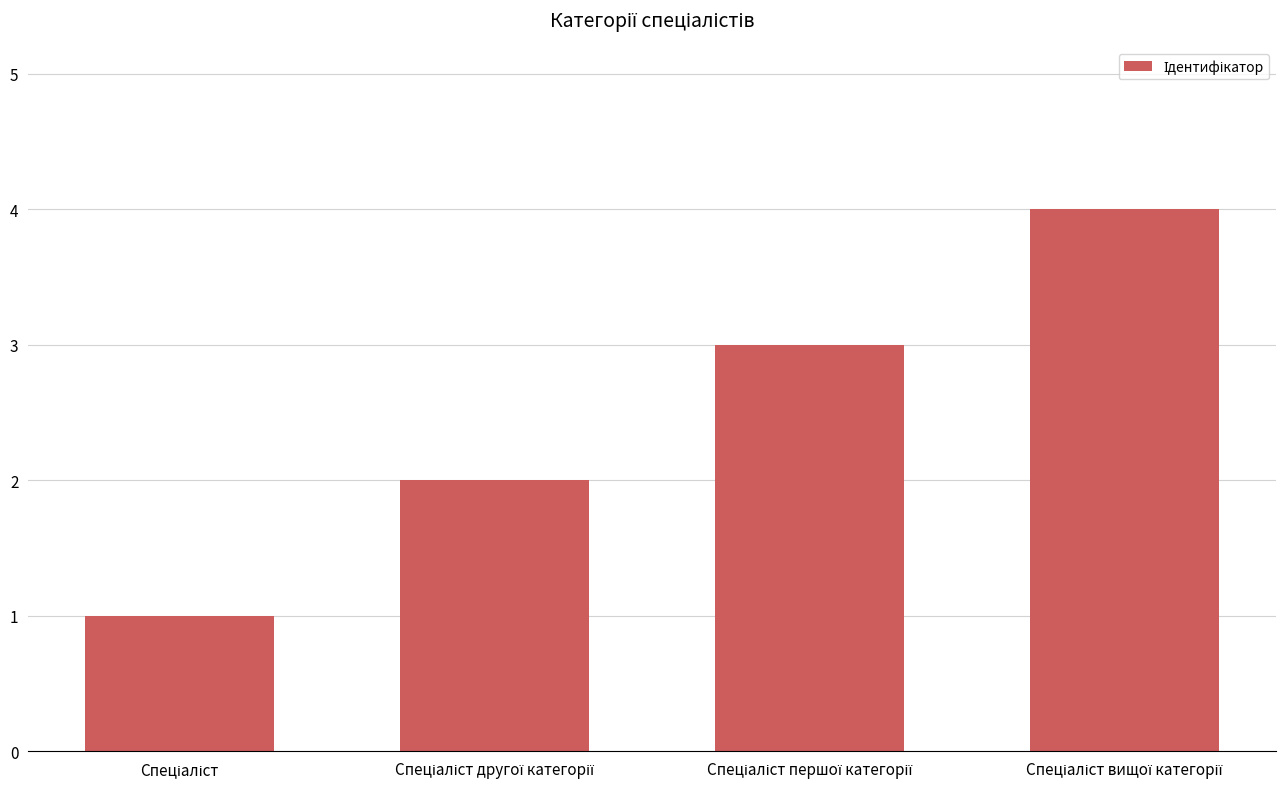

What is the difference between the maximum and minimum values?

3